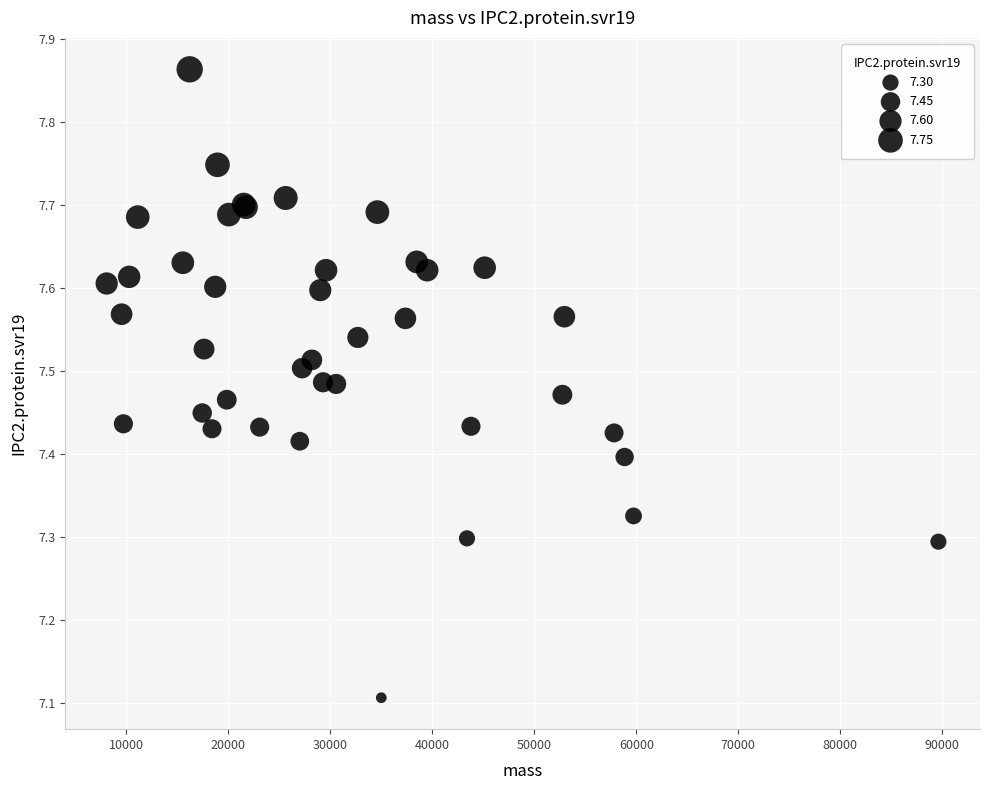

What Y value in the scatter plot is closest to 7?

7.1